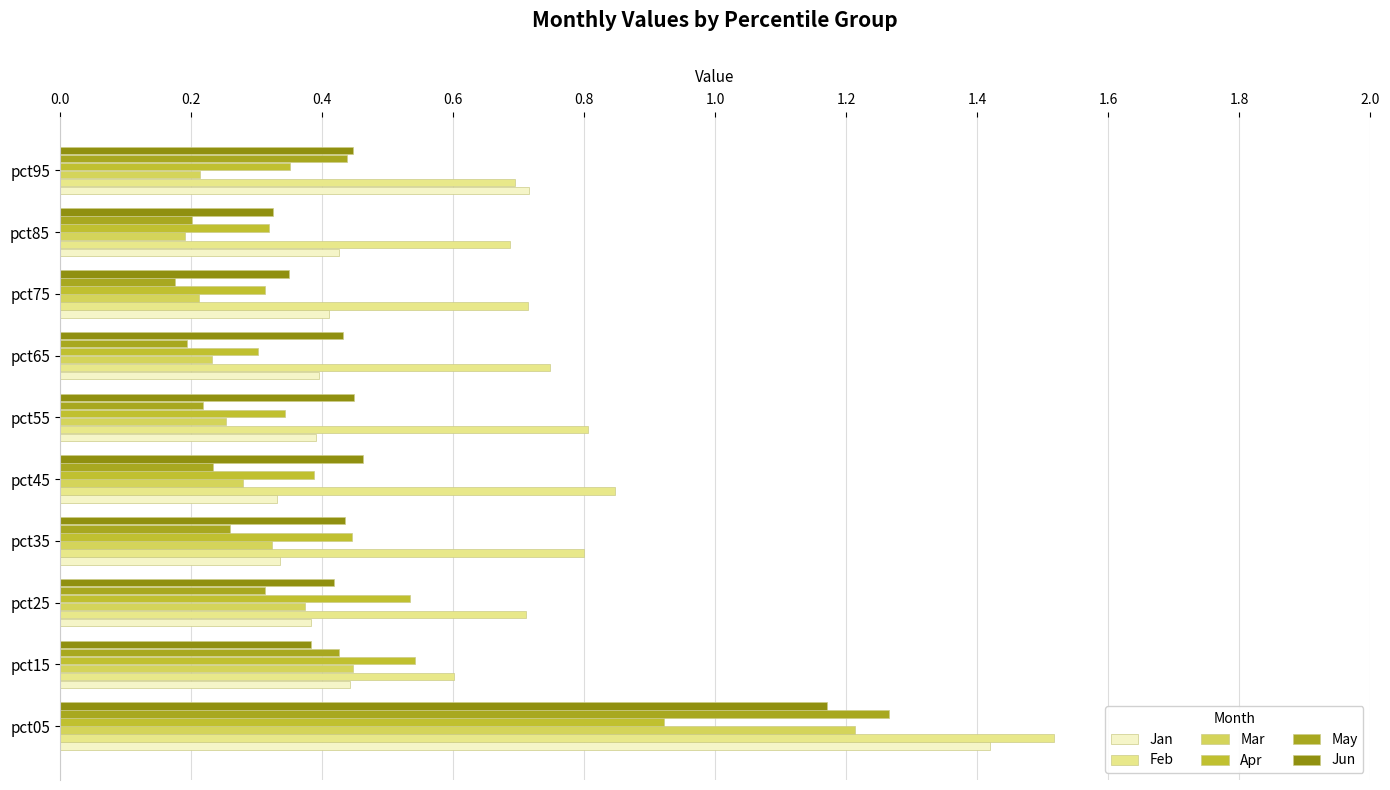

Count the Mar values in the range 0 to 1.

9